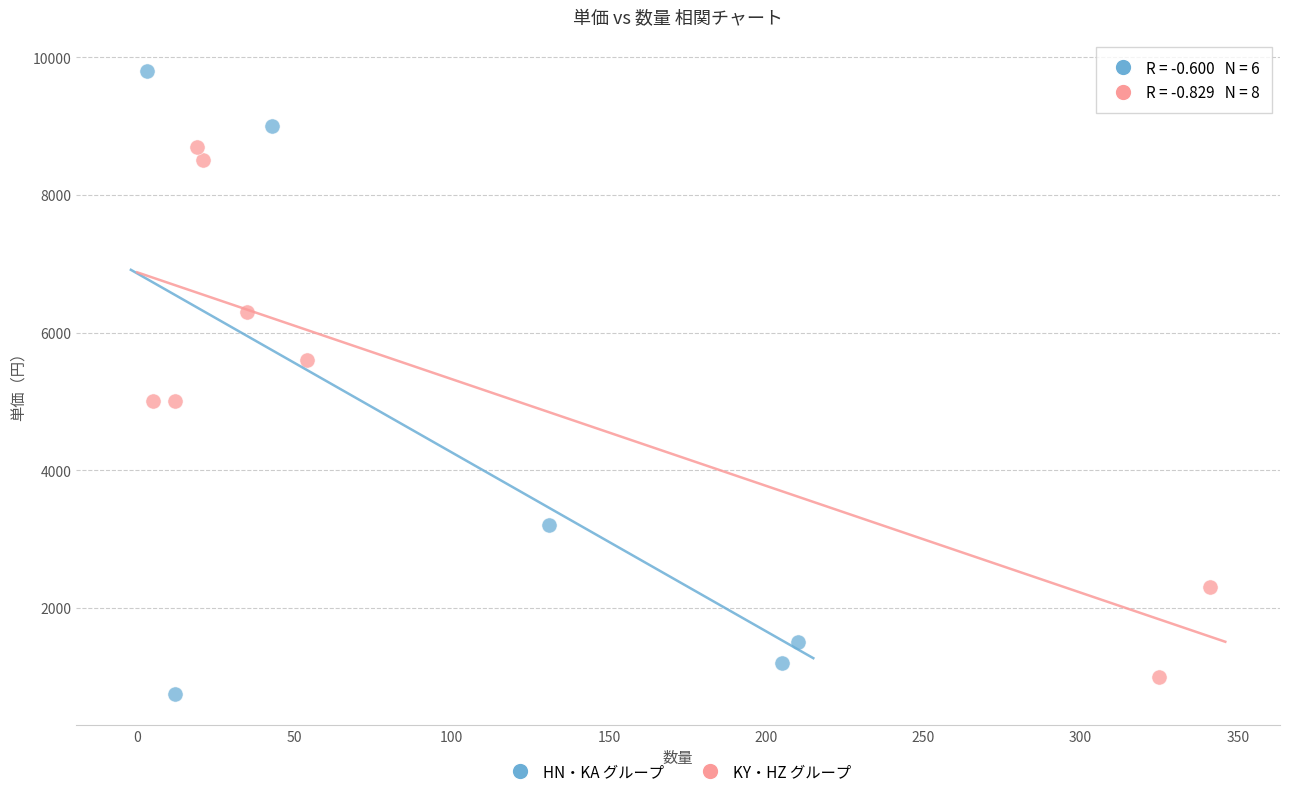

Which series reaches the maximum Y coordinate?

HN・KA グループ